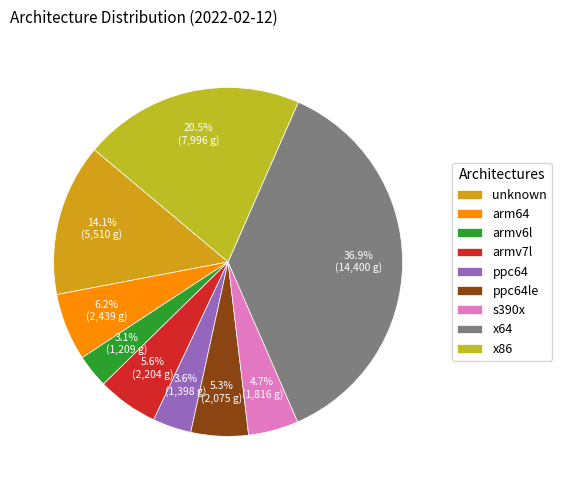

To the nearest percent, what is the difference between the largest and smallest slice percentages?

34%